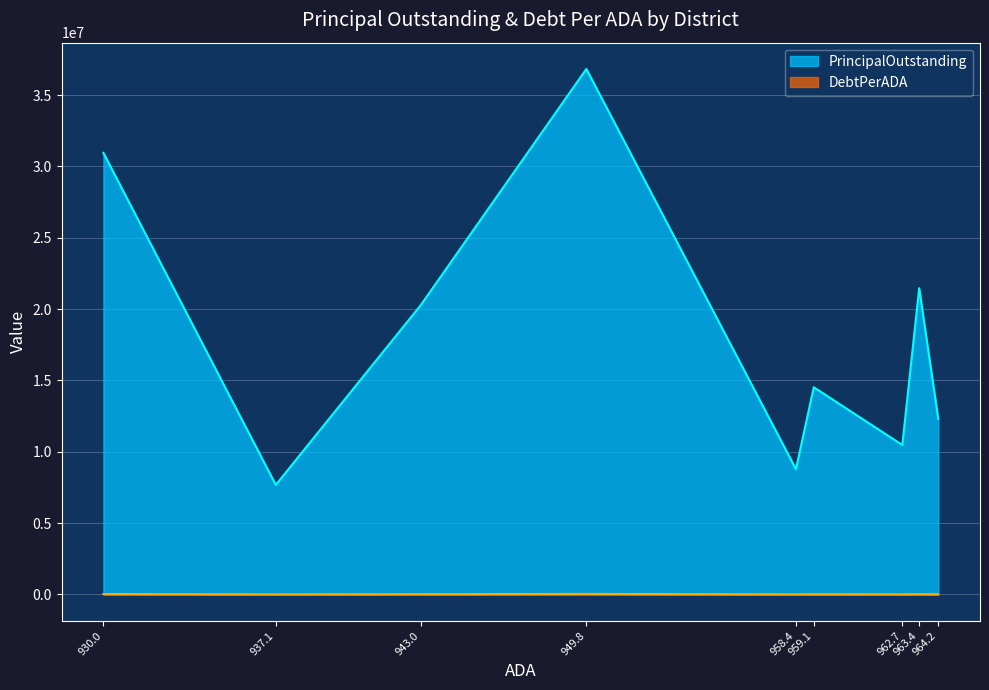

At which category is the sum across all series the highest?

949.8